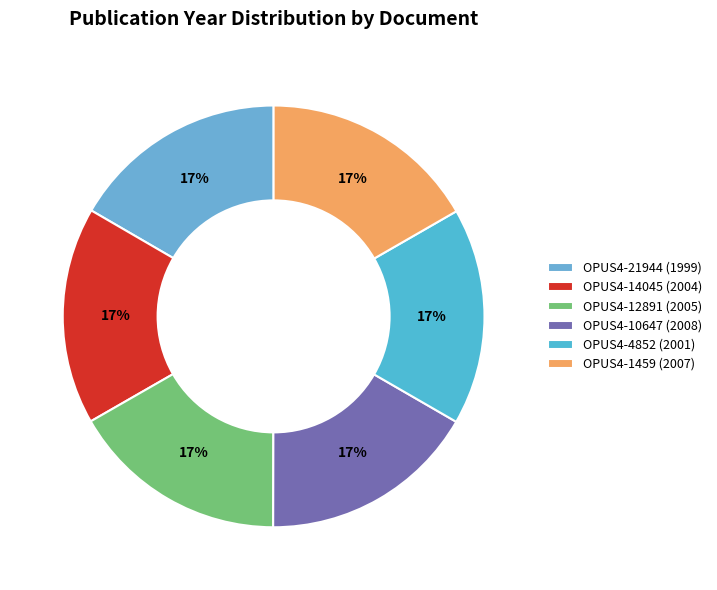

Which slice is the smallest?

OPUS4-21944